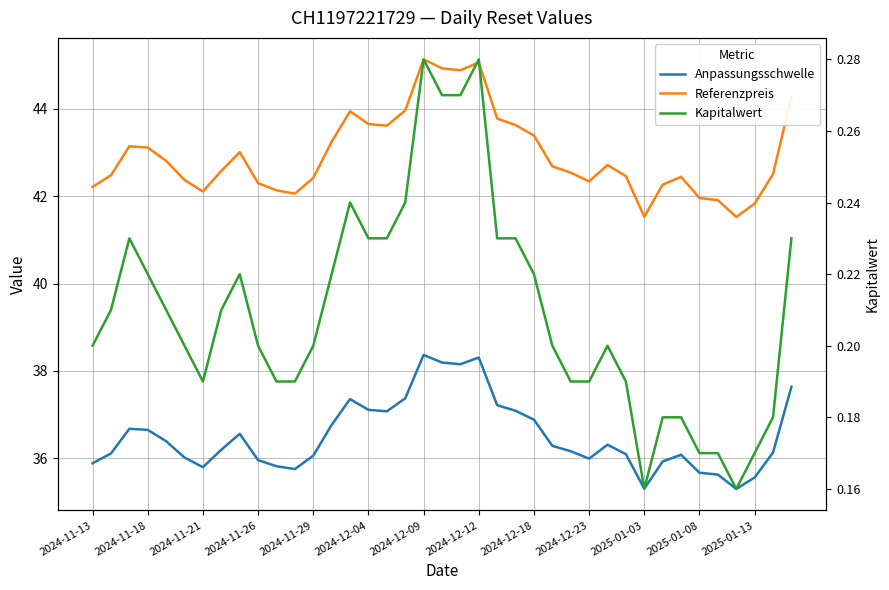

Rank the series by their average value, from lowest to highest.

Kapitalwert, Anpassungsschwelle, Referenzpreis